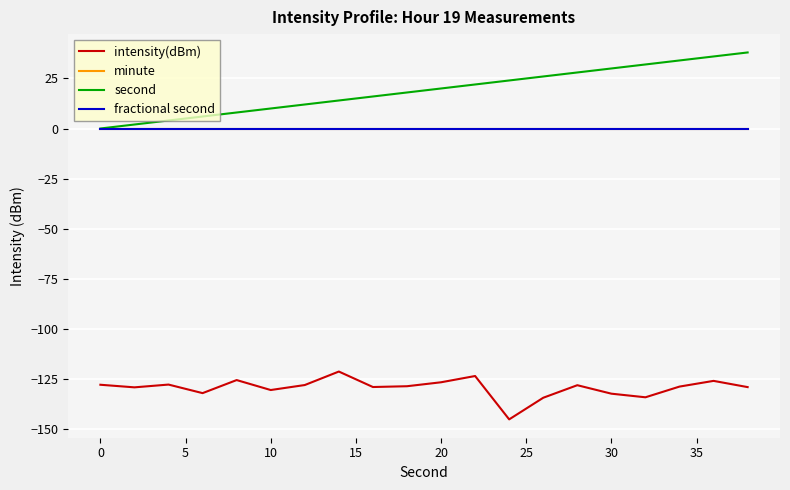

Does the chart have visible grid lines?

Yes